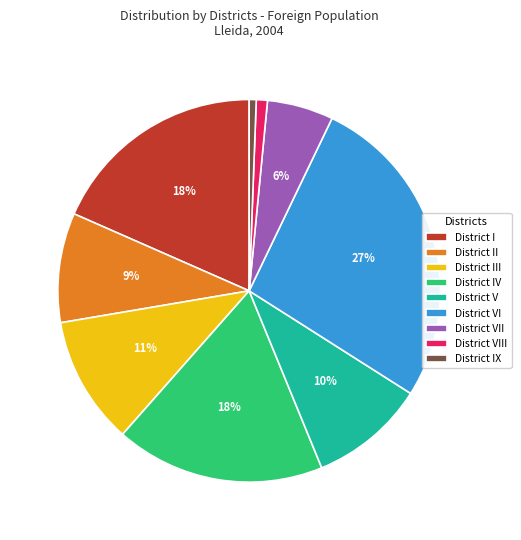

Which has a higher value, District IV or District IX?

District IV